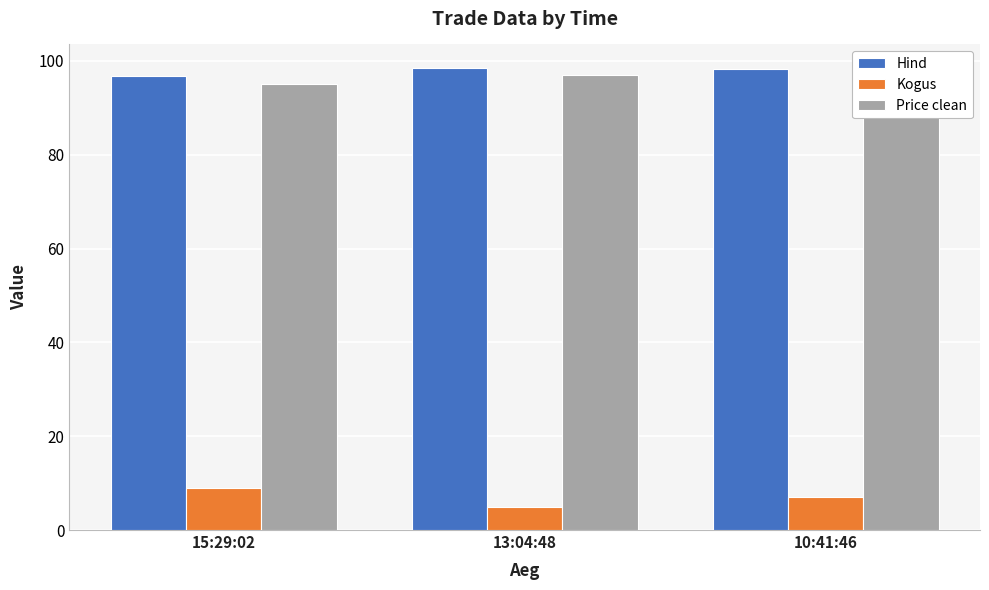

Is the value of Kogus at 10:41:46 greater than the value of Hind at 15:29:02?

No